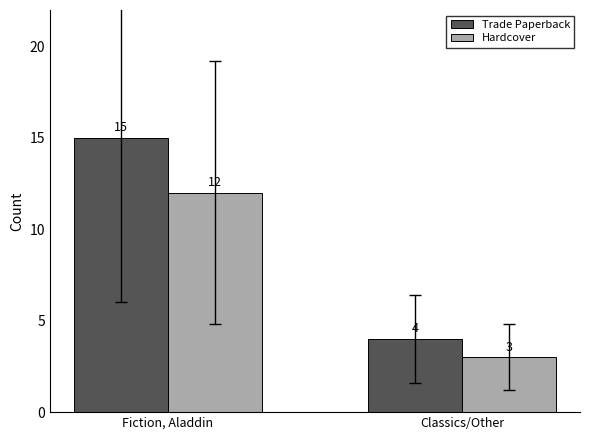

What is the difference between the Trade Paperback values at Classics/Other and Fiction, Aladdin?

11